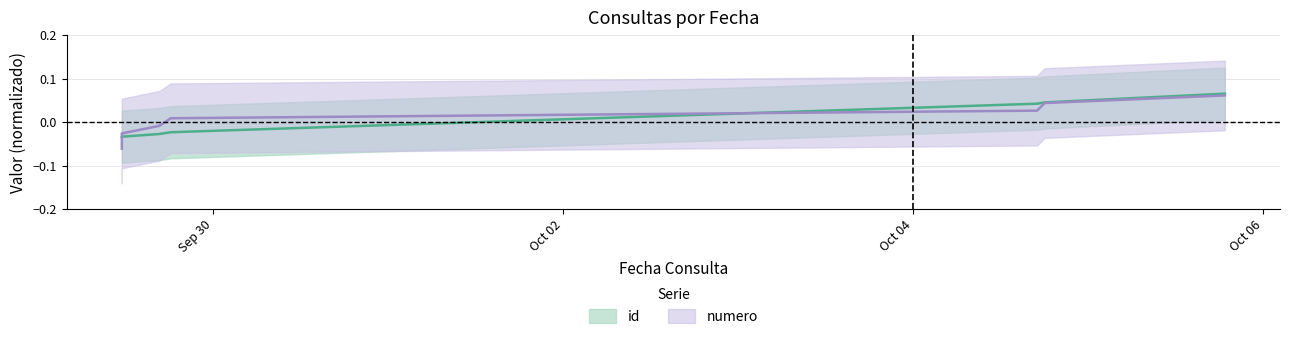

What is the difference between the maximum and minimum values in the id series?

0.1